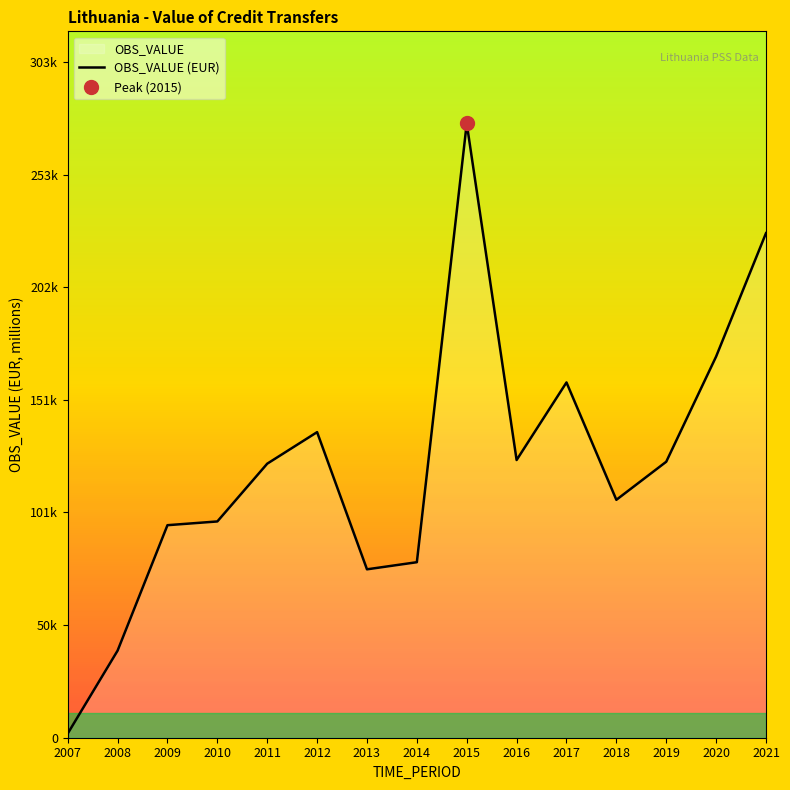

How many interior local valleys (lower than both neighbors) does the data have?

3